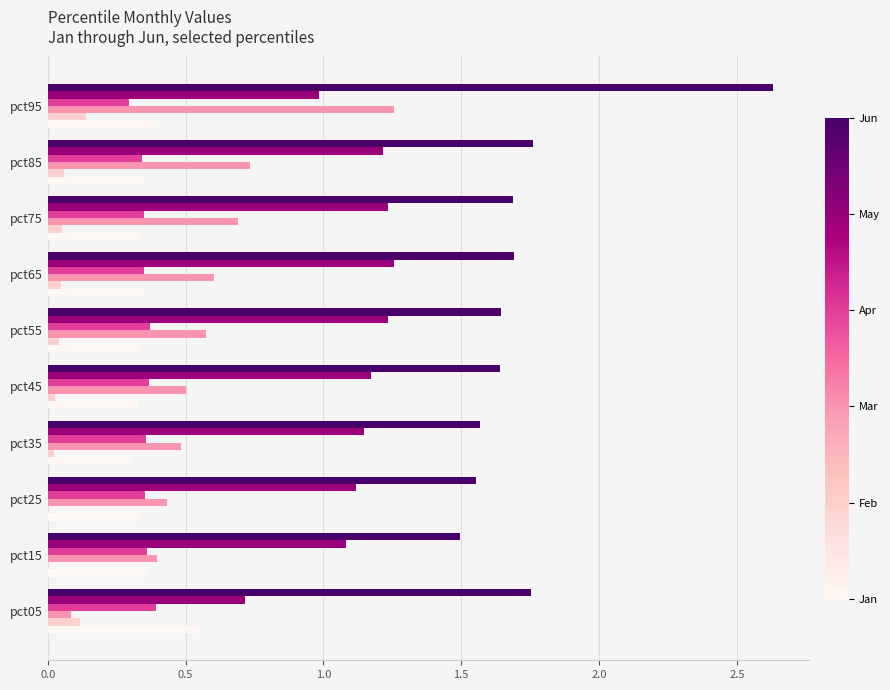

Which category has the highest value across all series?

pct95